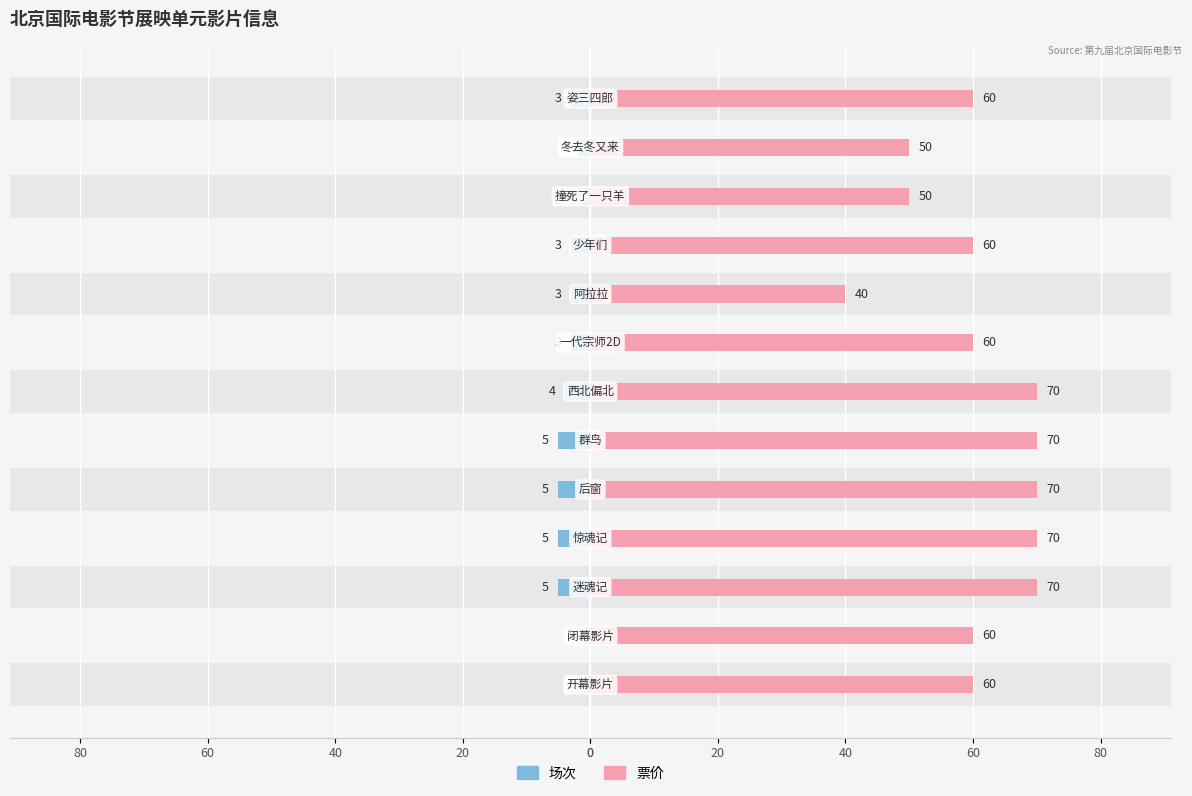

What are all the series names shown in the legend?

场次, 票价